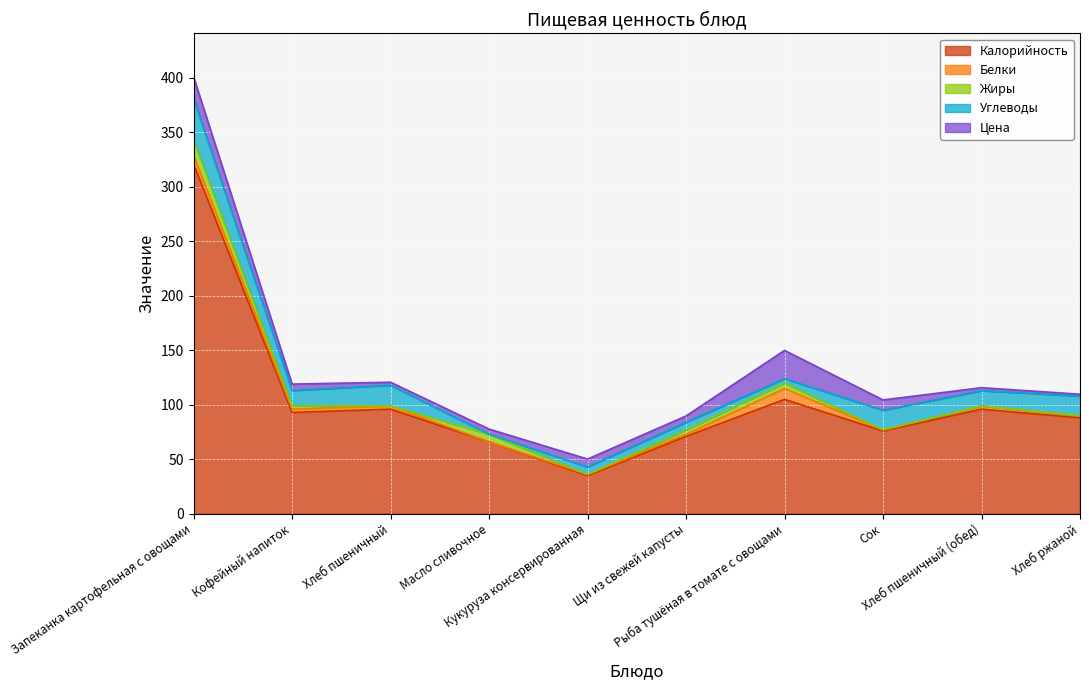

Which category has the highest value in the Белки series?

Рыба тушёная в томате с овощами